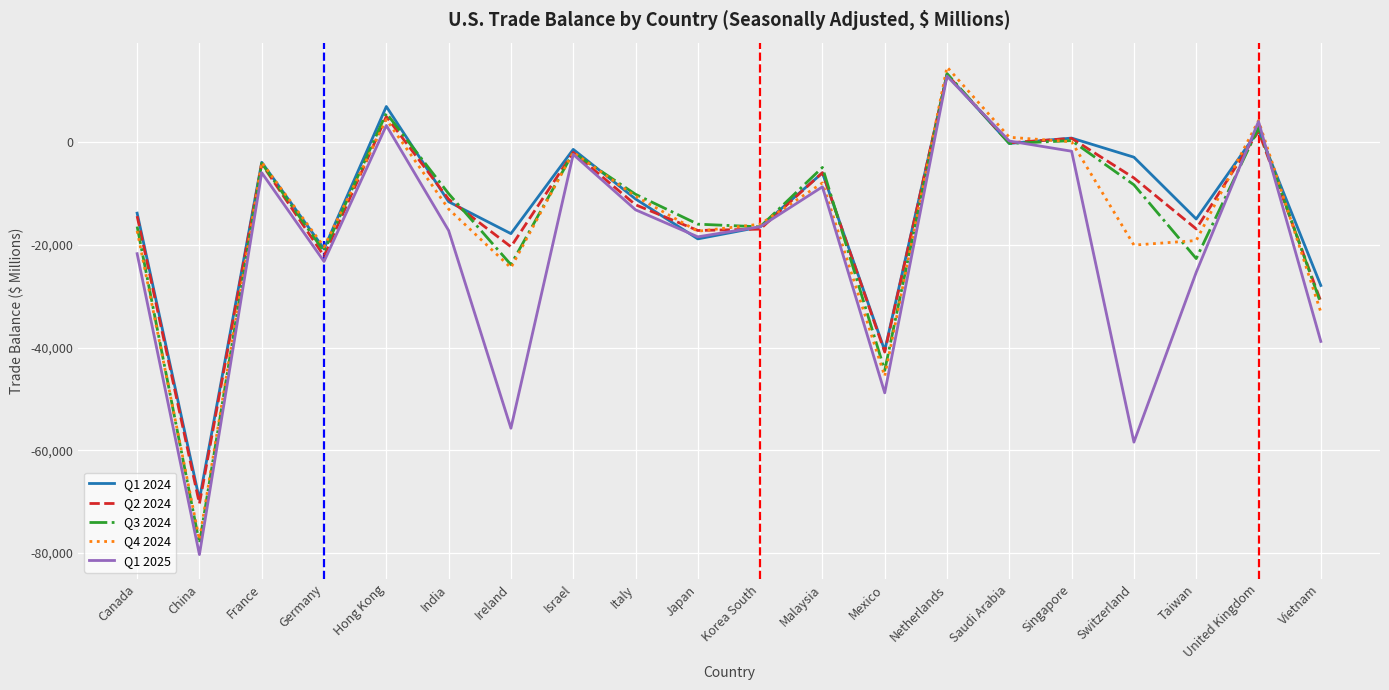

At which category does Q1 2025 reach its first local valley?

China